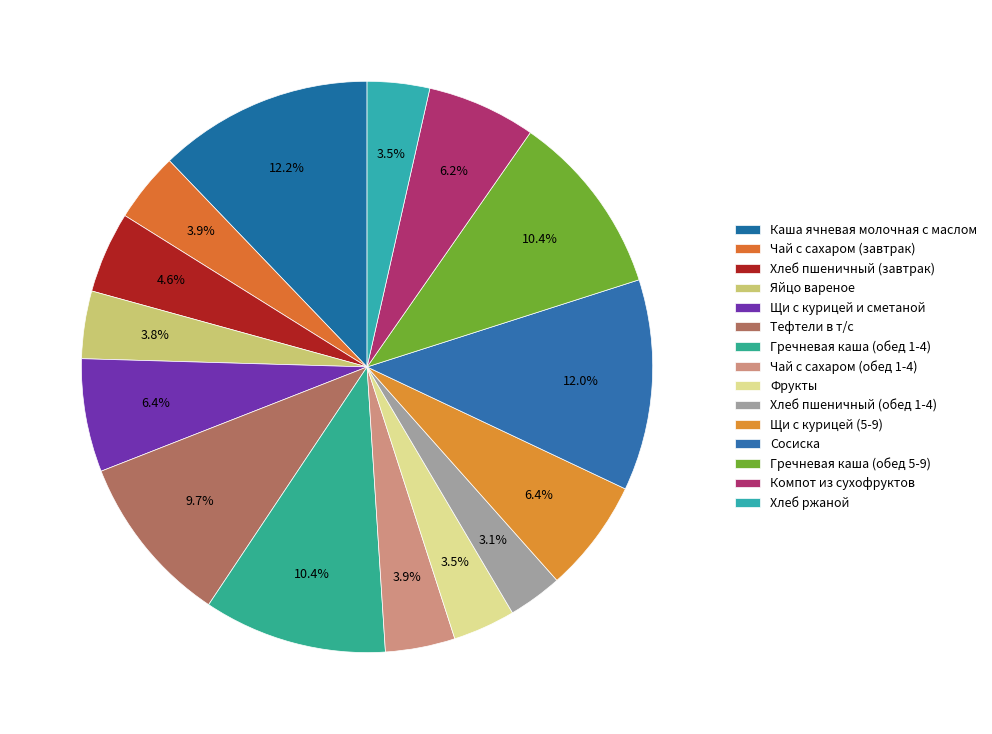

How many segments does this pie chart have?

15